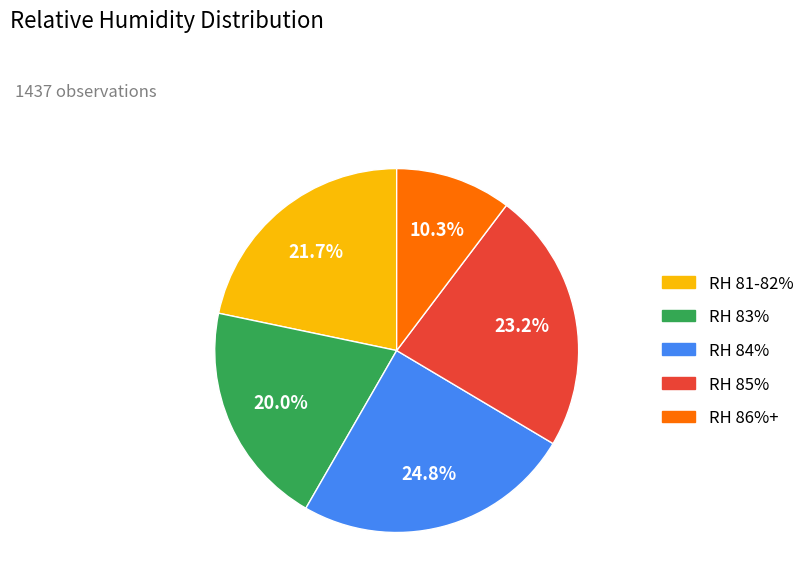

Is there any slice that represents more than half of the pie?

No